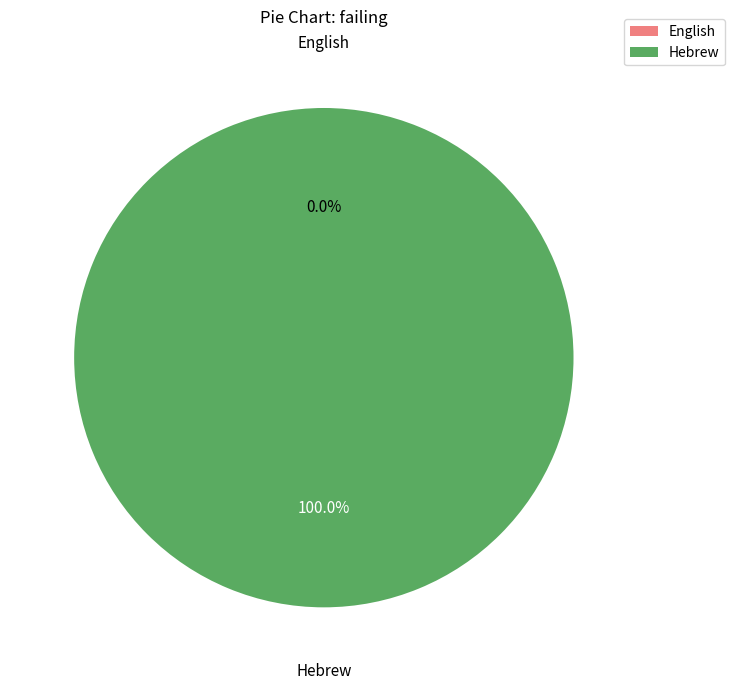

The Hebrew slice represents 99% of the pie. True or false?

False